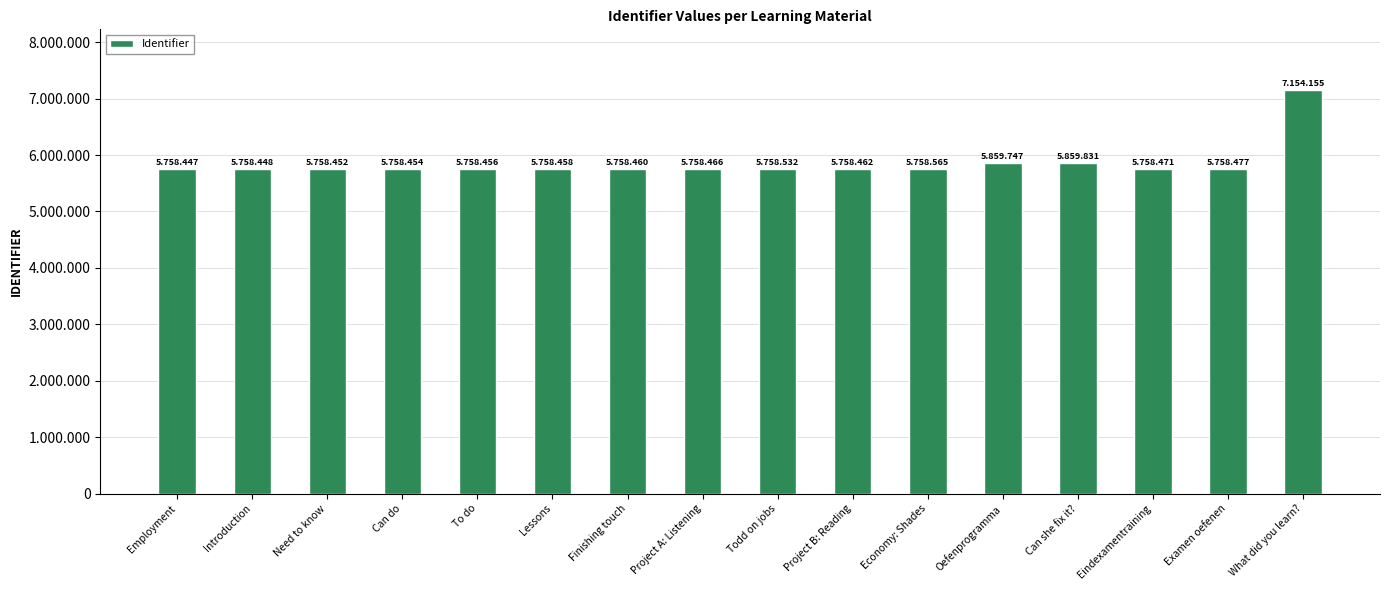

Which has a higher value, Oefenprogramma or To do?

Oefenprogramma